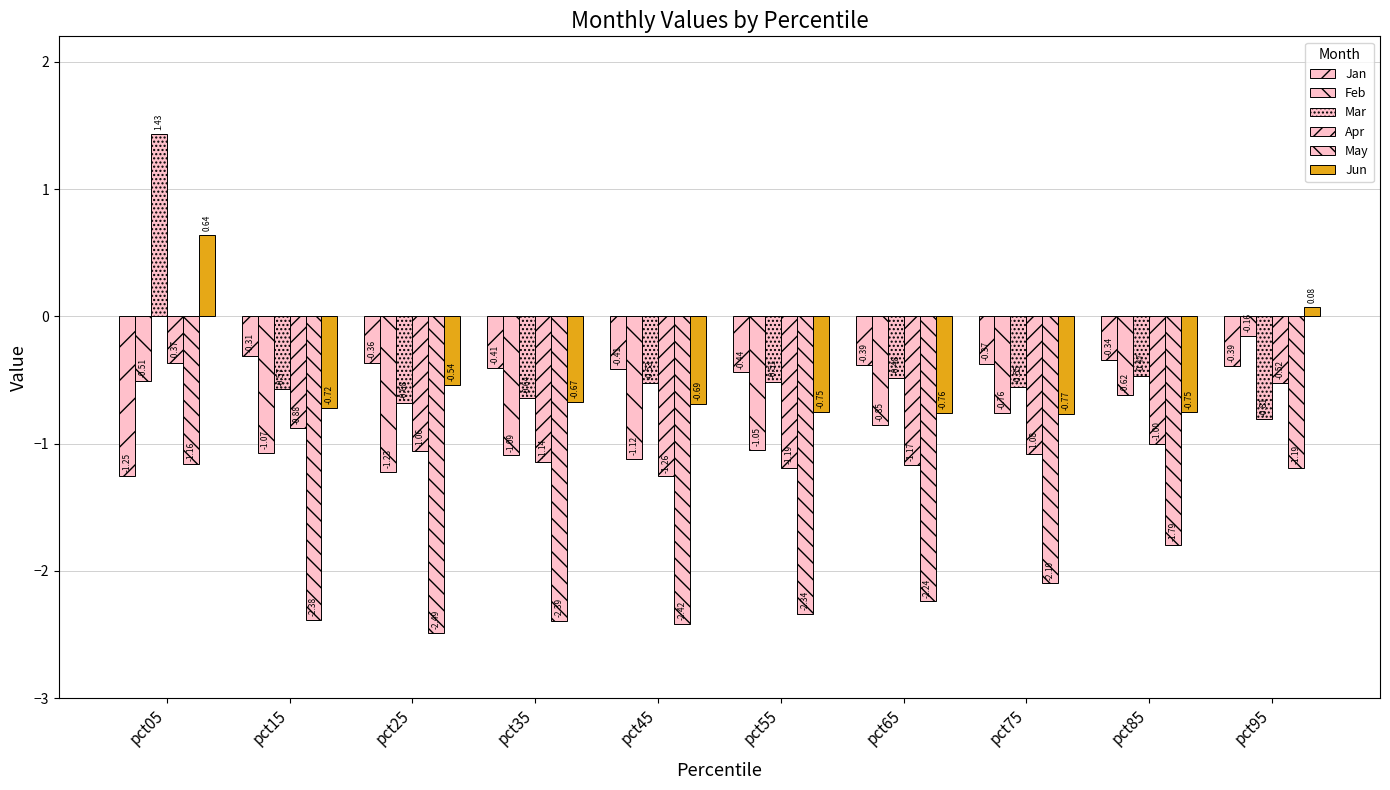

How many bars are there in each group?

6